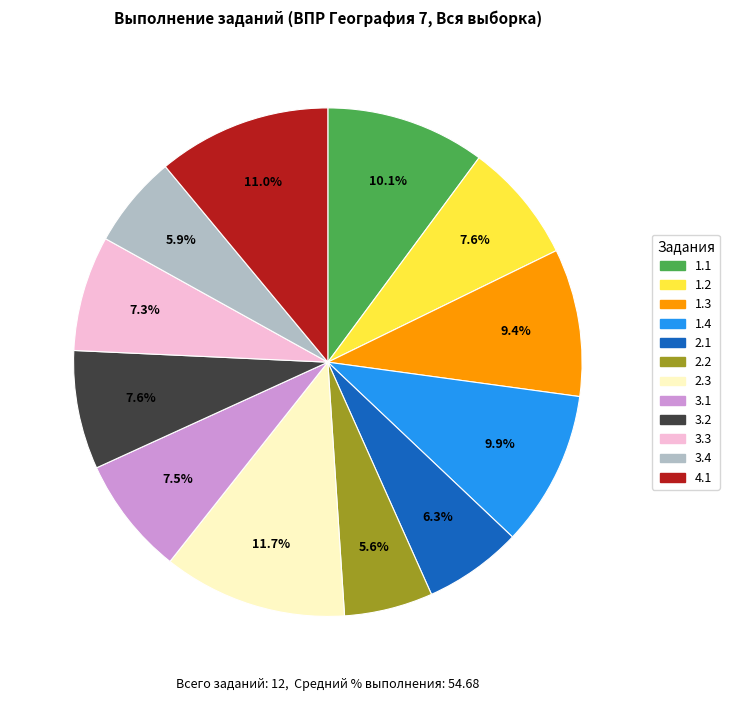

Between 1.2 and 2.2, which is larger?

1.2